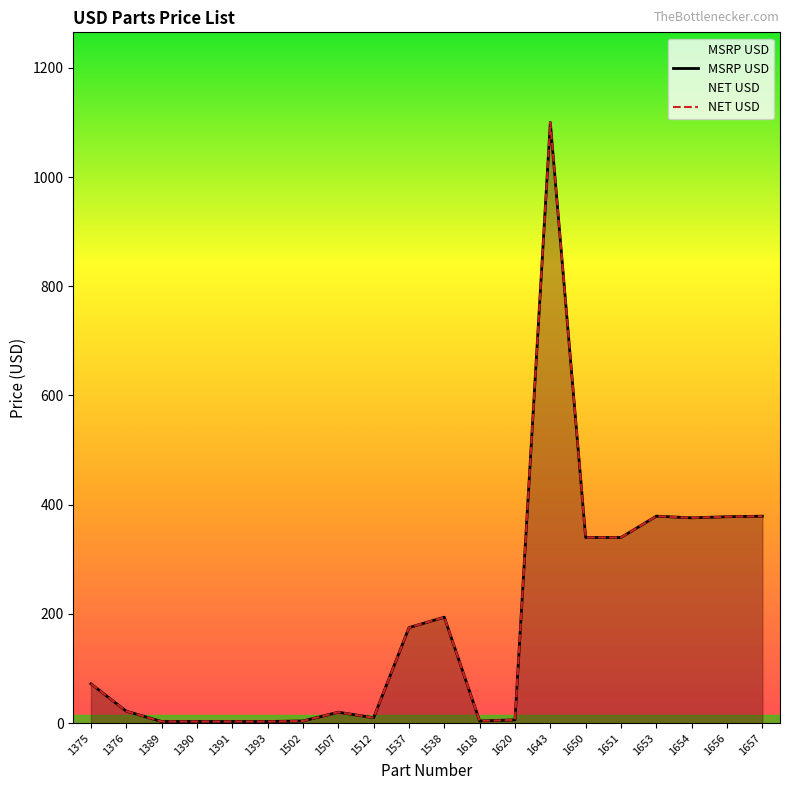

True or false: NET USD and MSRP USD cross at least once.

False